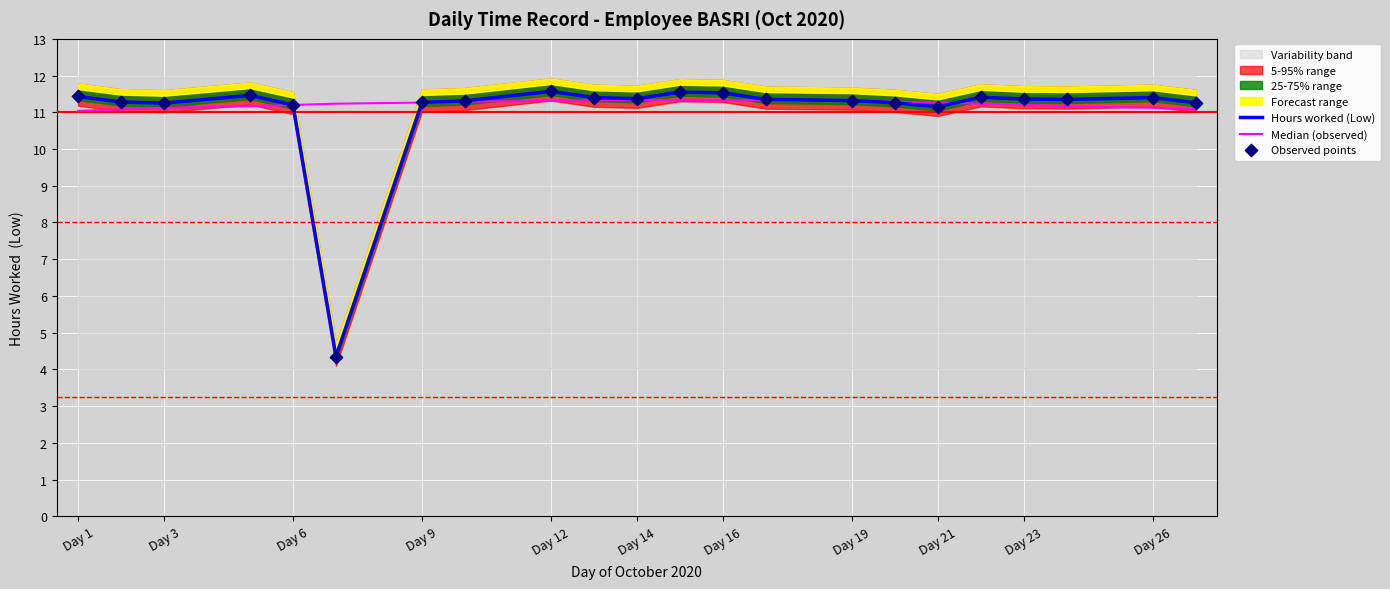

Which series contains the highest Y value?

Hours worked (Low)